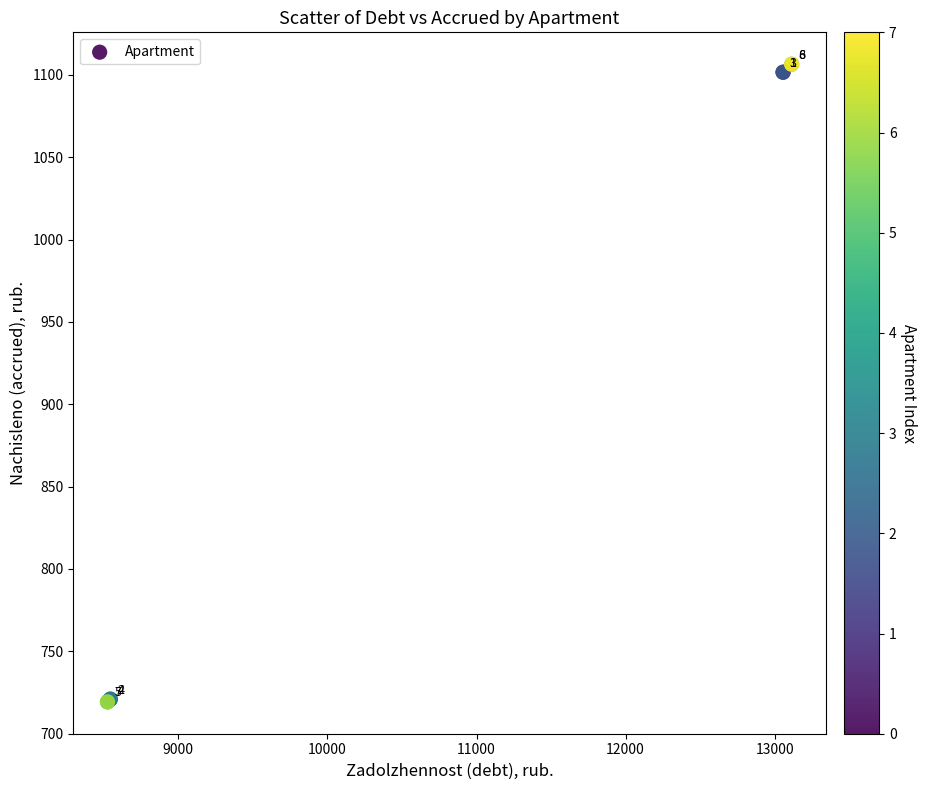

What Y value in the scatter plot is closest to 912?

1101.6